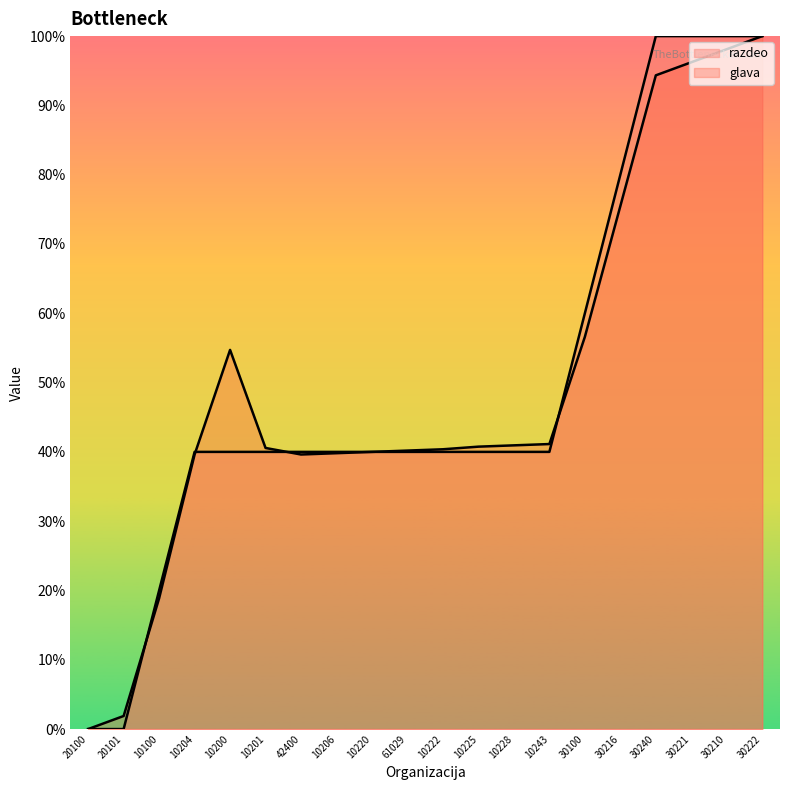

Reading left to right, transcribe all the data shown in this chart.

razdeo: 0.0	0.0	20.0	40.0	40.0	40.0	40.0	40.0	40.0	40.0	40.0	40.0	40.0	40.0	60.0	80.0	100.0	100.0	100.0	100.0
glava: 0.0	1.9	18.9	39.6	54.7	40.6	39.6	39.8	40.0	40.2	40.4	40.8	40.9	41.1	56.6	75.5	94.3	96.2	98.1	100.0